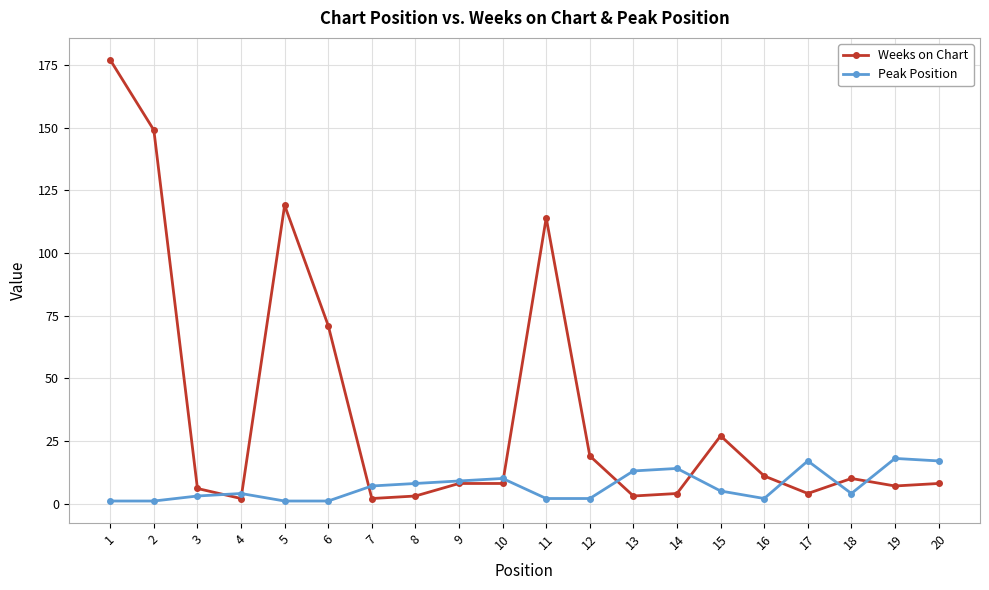

Is the value of Weeks on Chart at 5 greater than the value of Peak Position at 15?

Yes